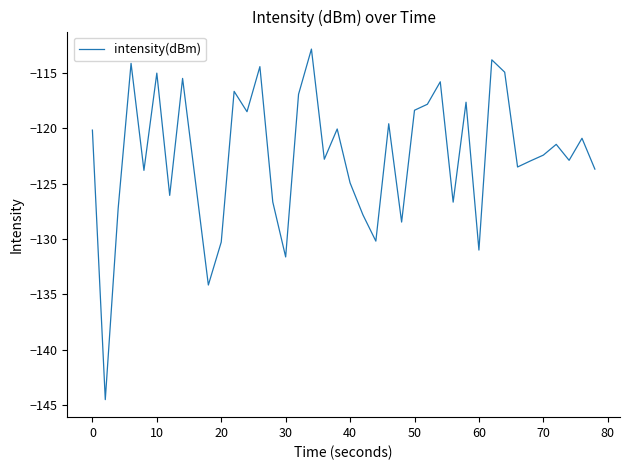

What is the maximum value shown in the chart?

-112.8